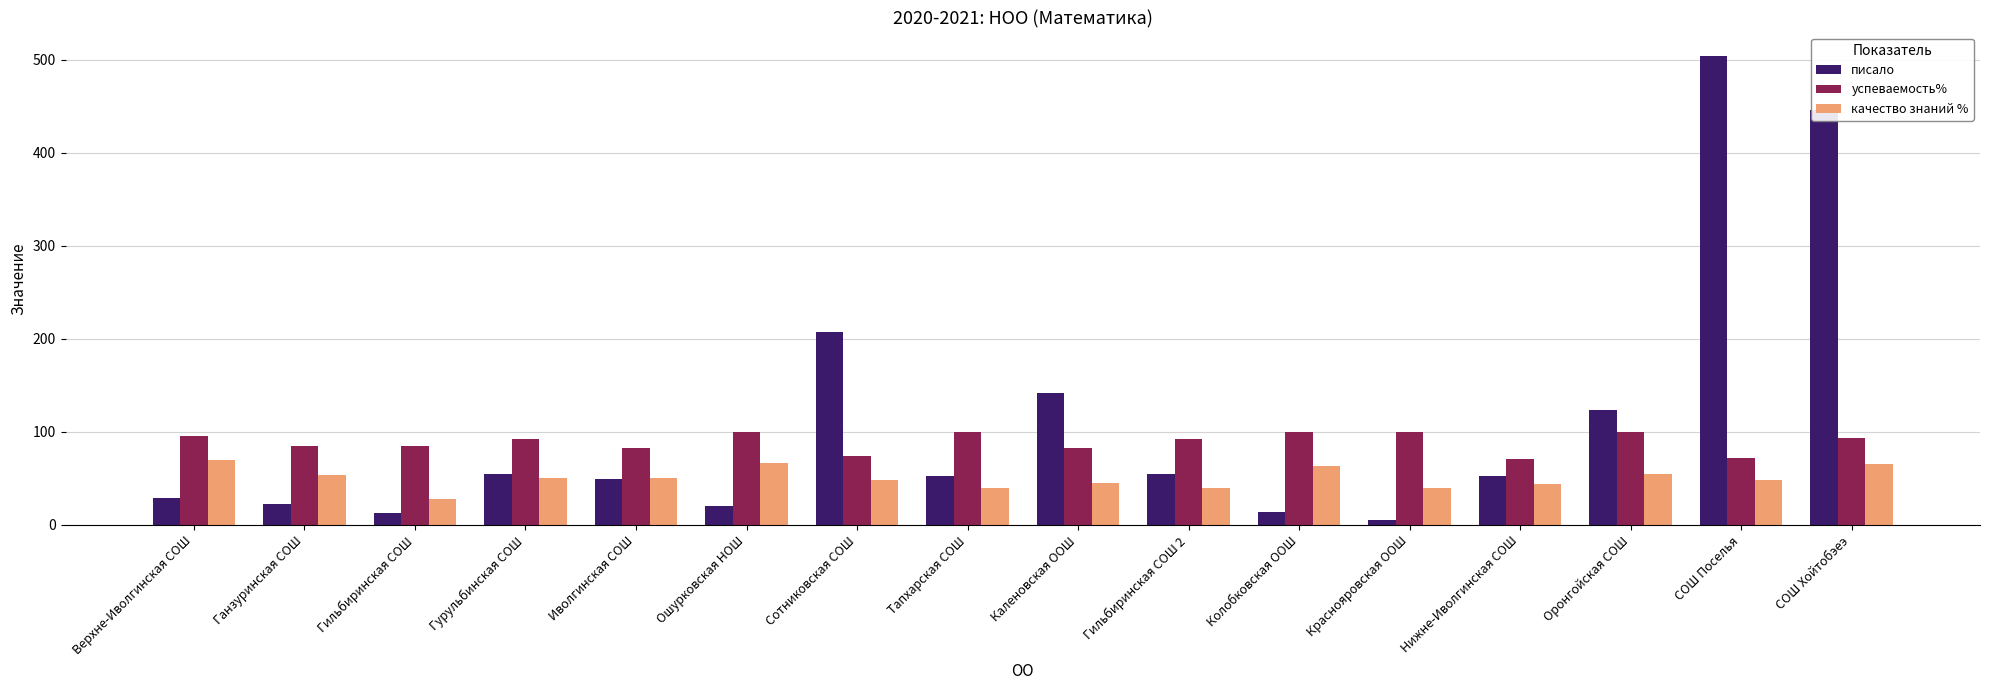

Is the value of успеваемость% at Тапхарская СОШ greater than the value of качество знаний % at Гильбиринская СОШ 2?

Yes